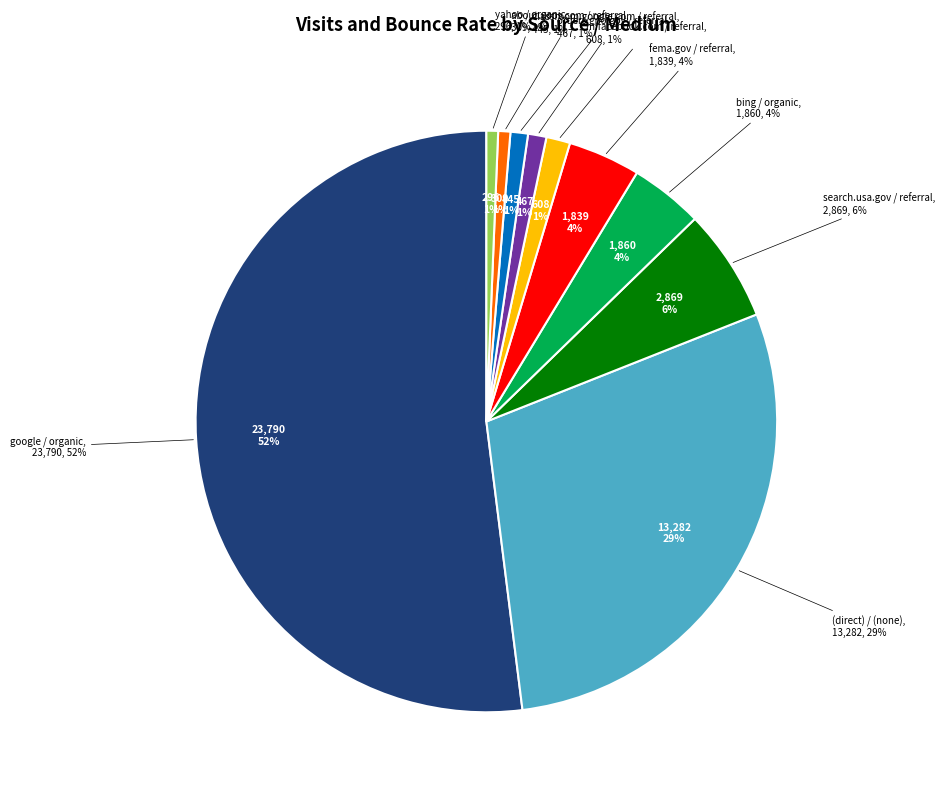

To the nearest percent, what is the average slice percentage?

10%